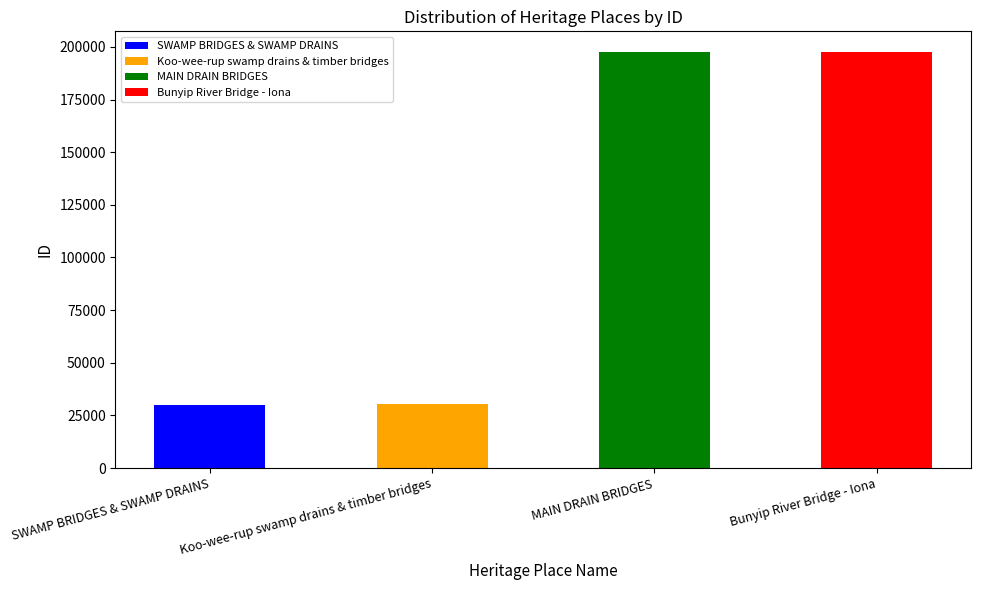

What is the difference between the values at Koo-wee-rup swamp drains & timber bridges and SWAMP BRIDGES & SWAMP DRAINS?

160